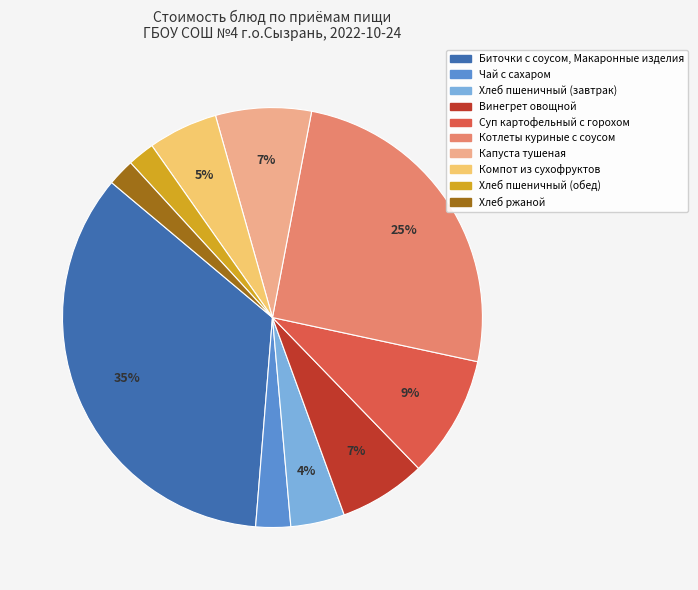

Is there a majority slice in this chart?

No